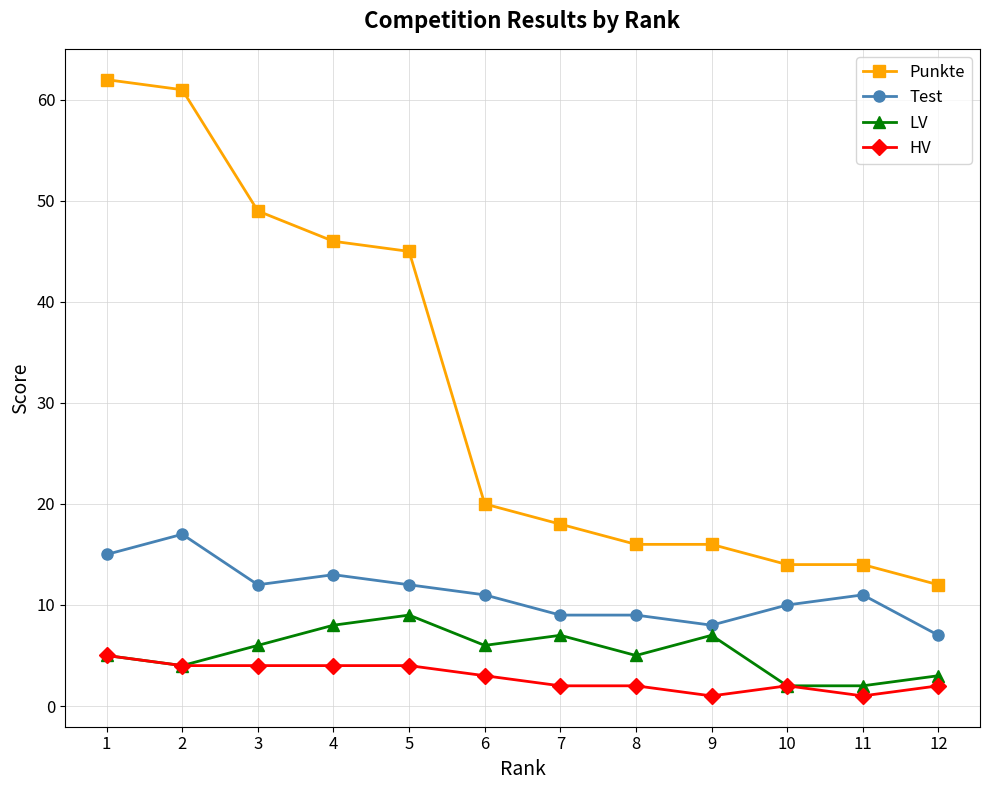

True or false: HV and Punkte intersect in this chart.

False